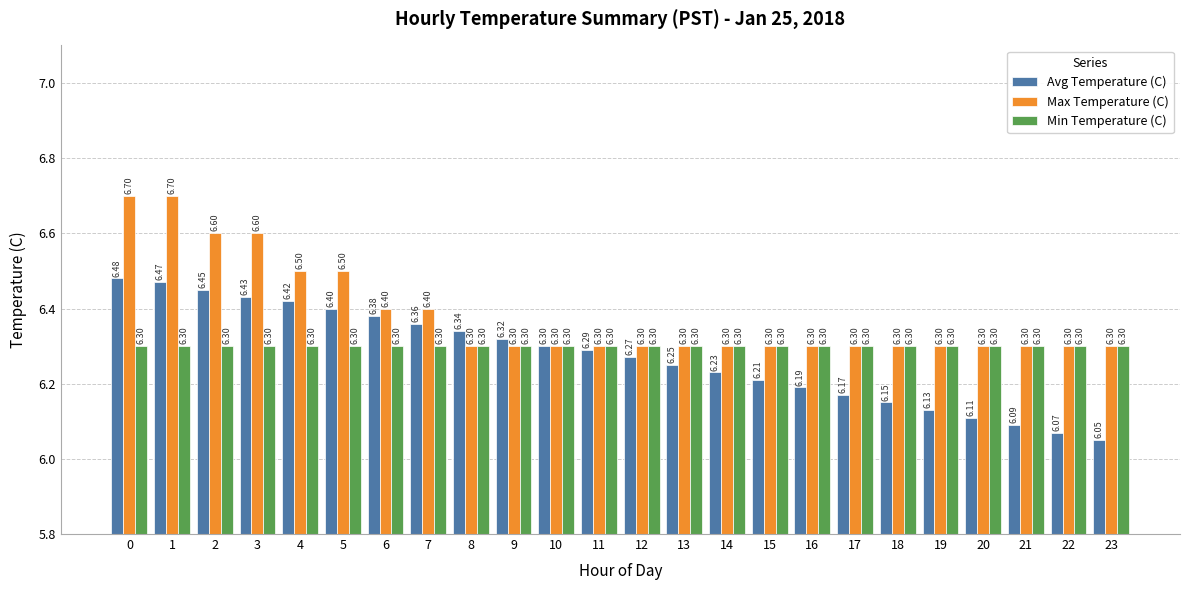

What is the value of the Min Temperature (C) bar at the 10th from the left?

6.3